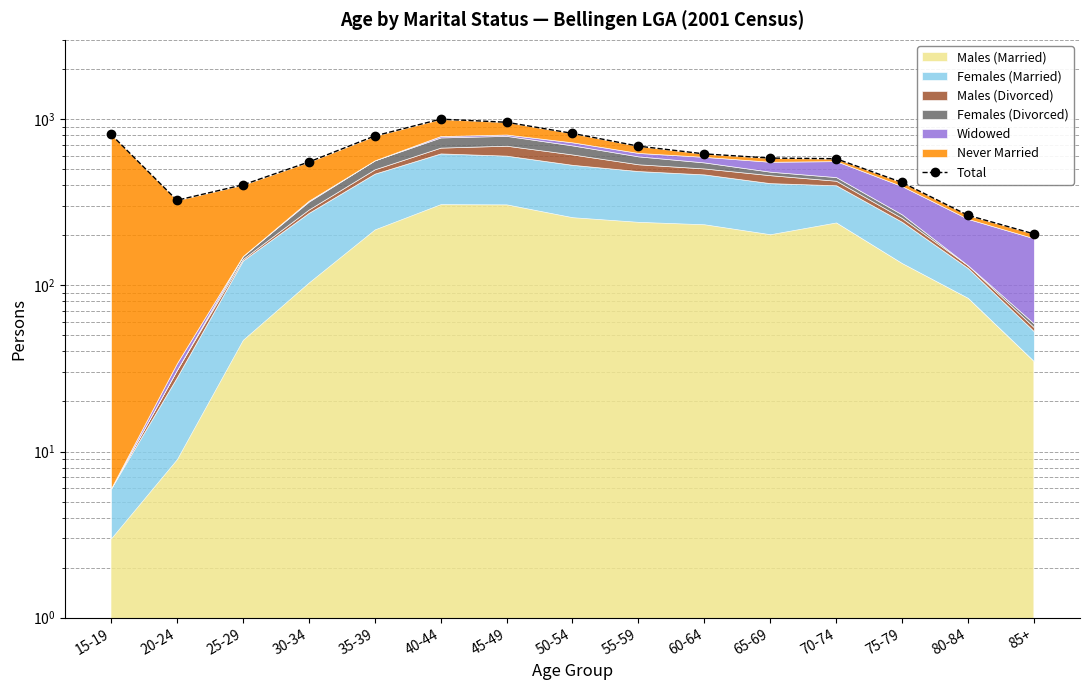

What is the average value?

601